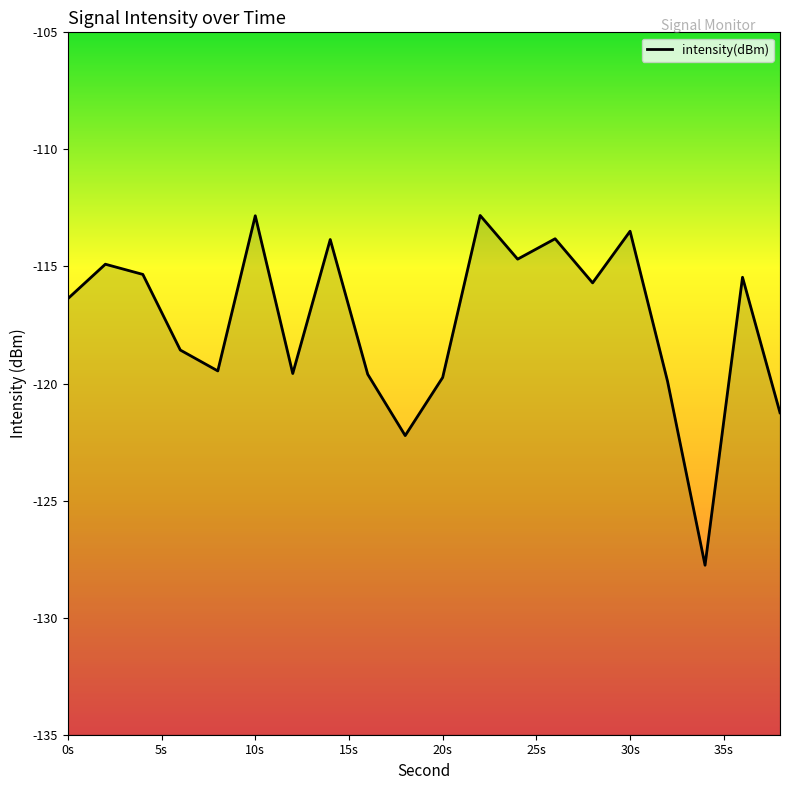

What is the sum of all values?

-2347.4